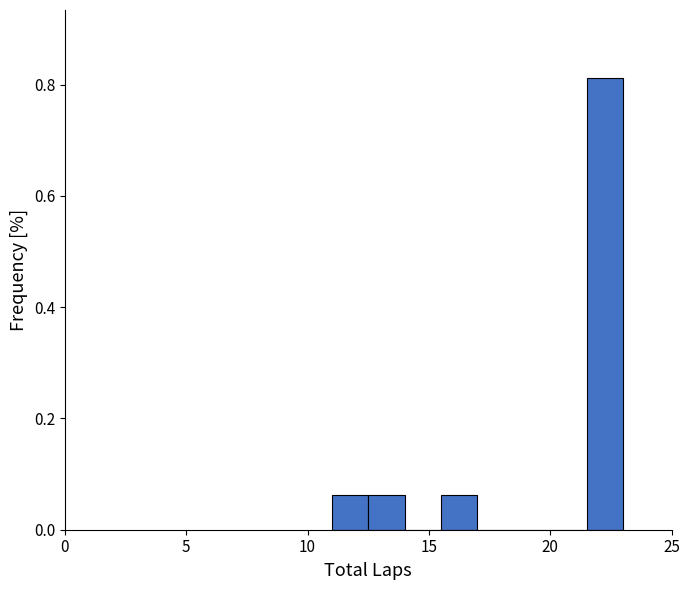

Around what value on the x-axis is the tallest bar? Give the approximate position of its centre, as read against the axis.

22.5